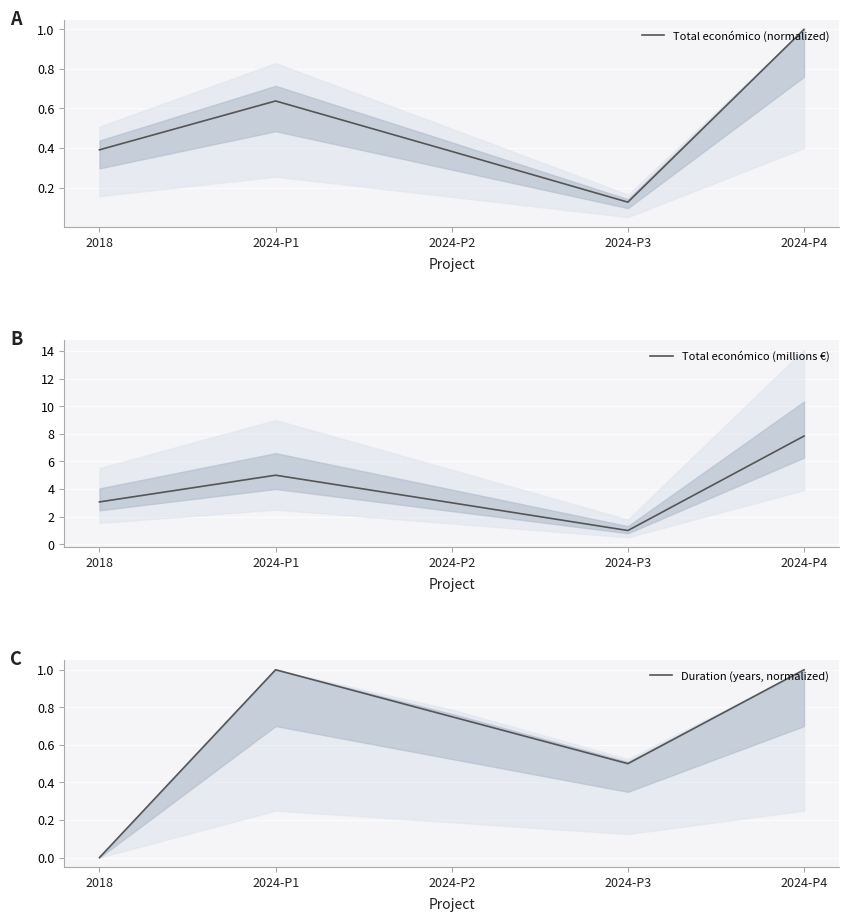

What is the difference between the Duration (years, normalized) values at 2024-P4 and 2024-P3?

0.5